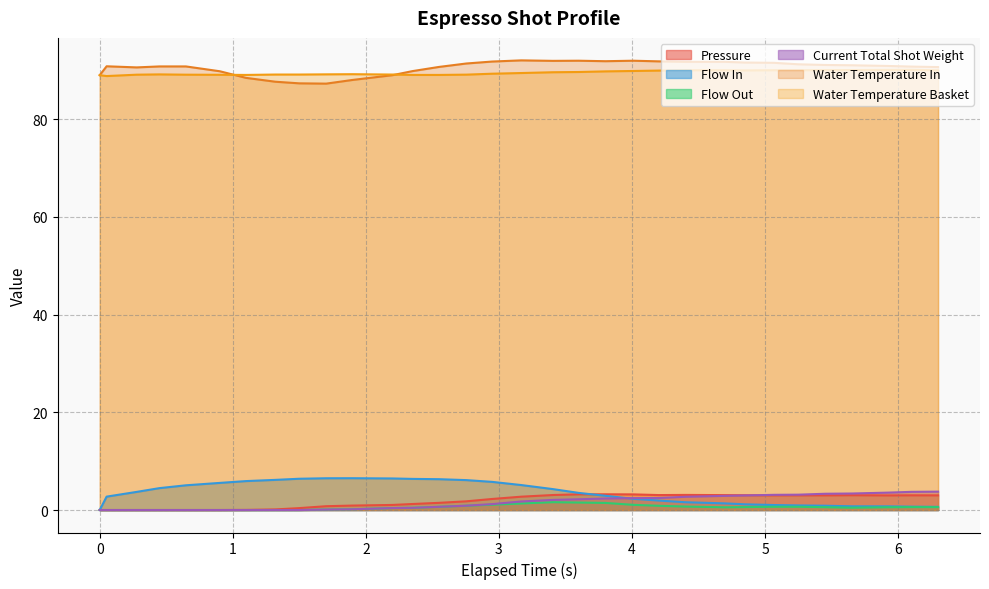

What position from the left is 4.849?

25